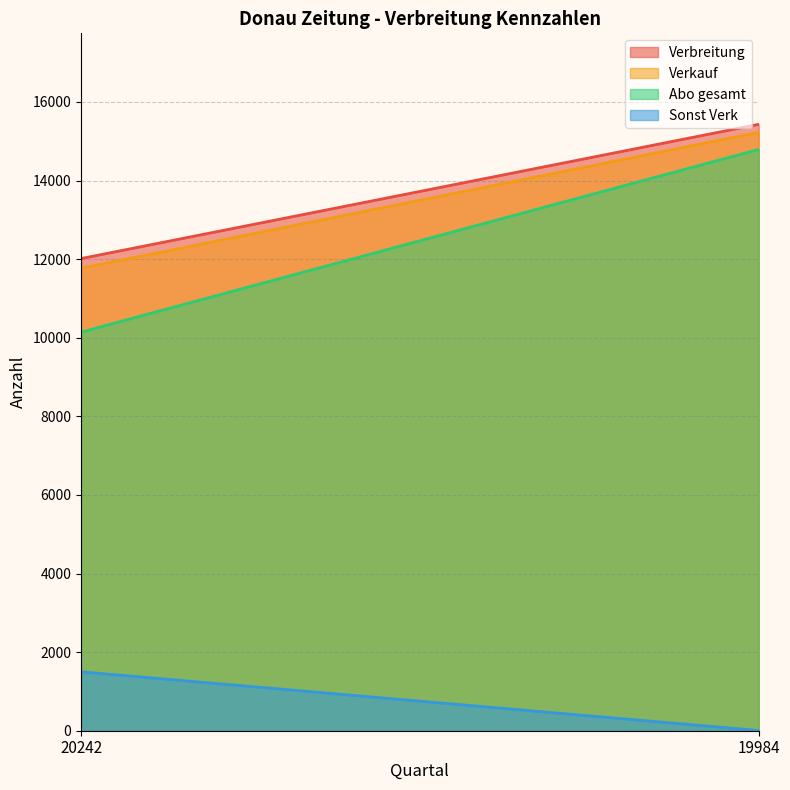

Is it true that Abo gesamt equals 19658 at 19984?

False